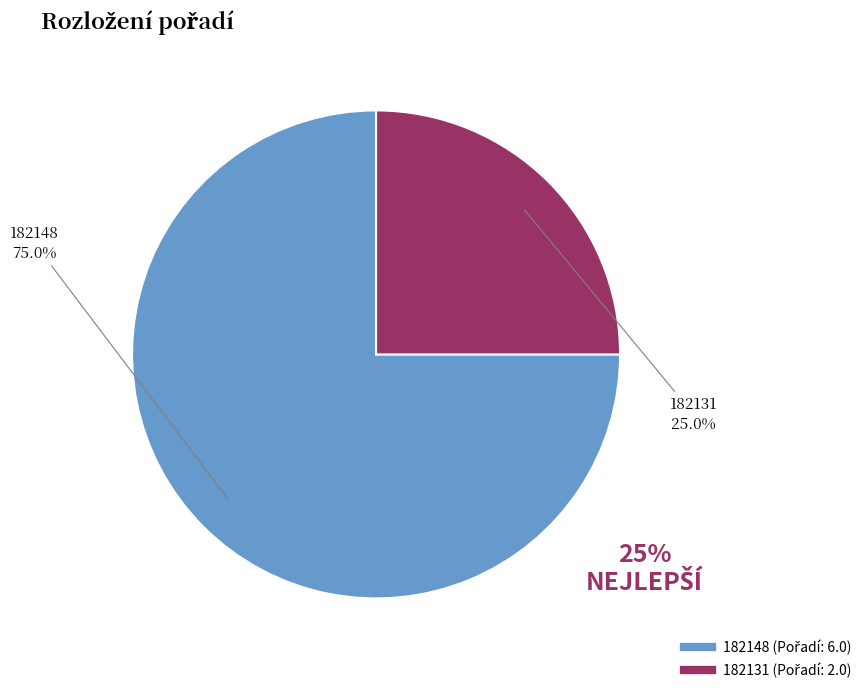

True or false: 182148 accounts for 86% of the total.

False